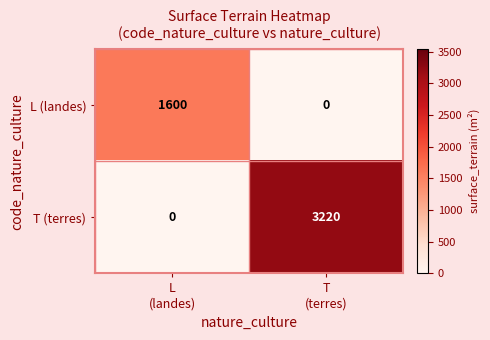

Reading left to right, what are all the values shown in this chart?

L (landes): 1600	0
T (terres): 0	3220